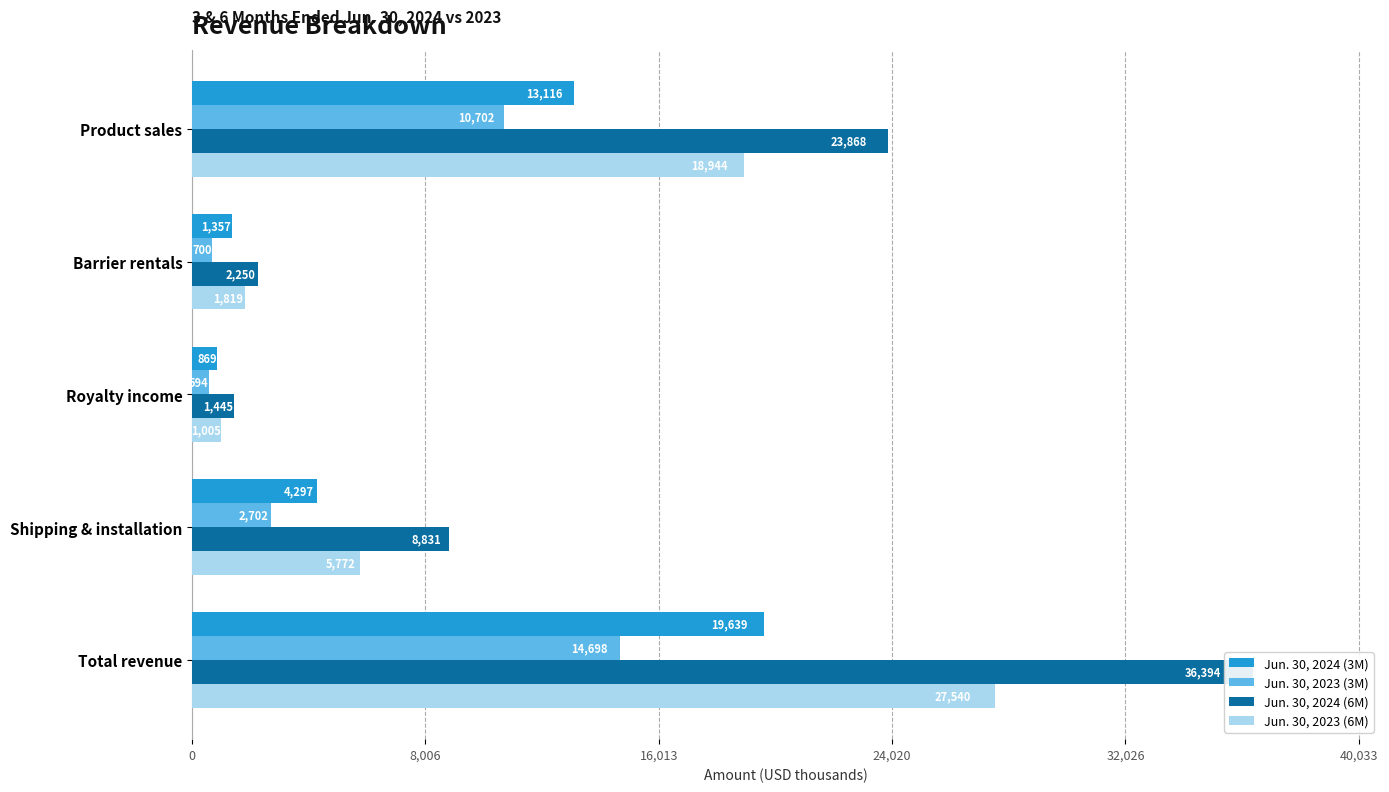

What is the sum of the Jun. 30, 2024 (6M) values at Shipping & installation and Product sales?

32699